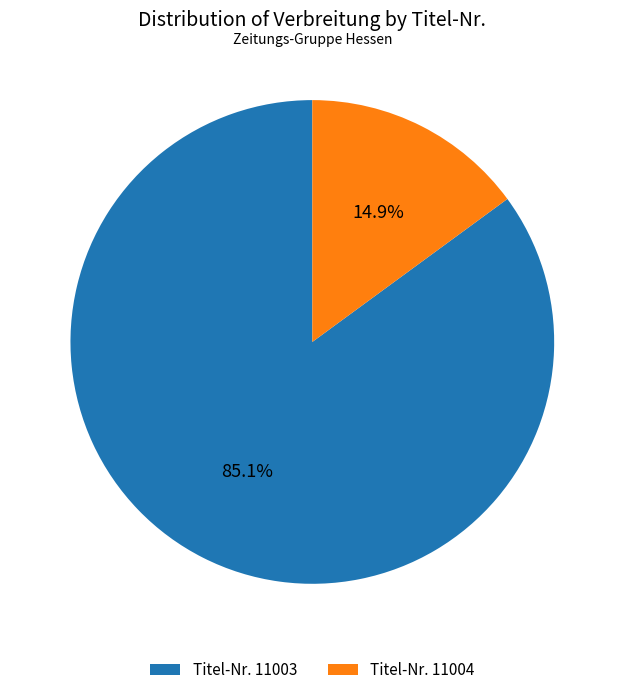

Which has a higher value, Titel-Nr. 11003 or Titel-Nr. 11004?

Titel-Nr. 11003